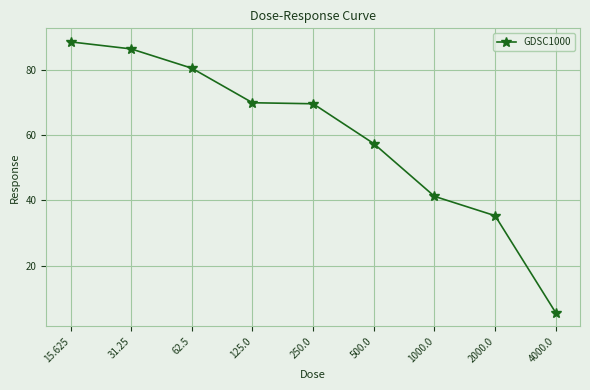

Between 31.25 and 2000.0, which is larger?

31.25